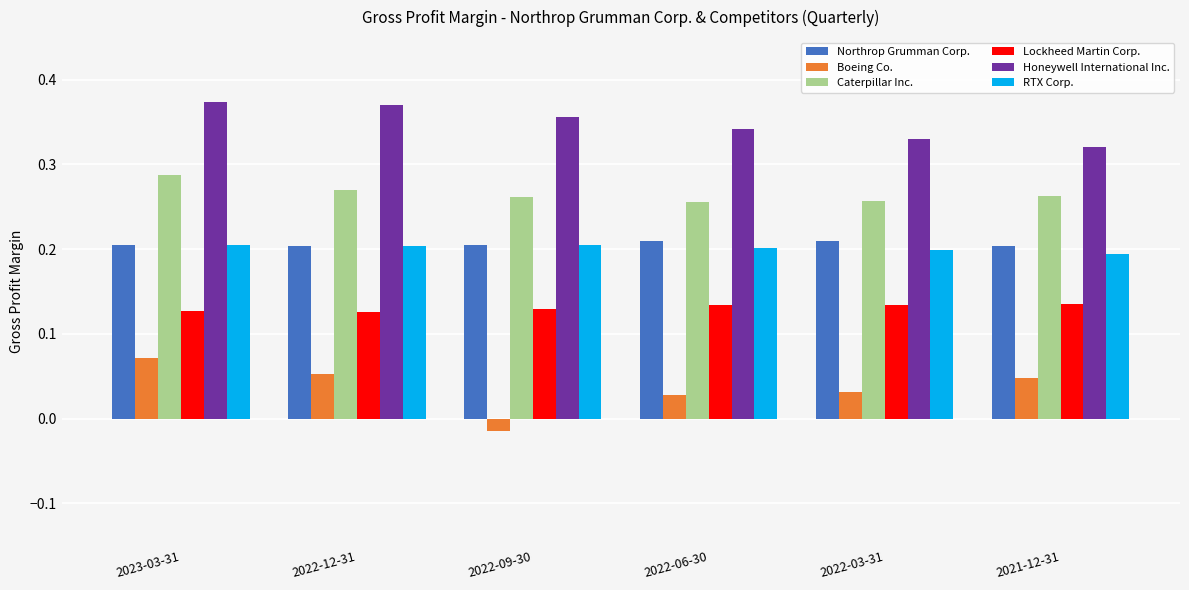

Which category has the lowest value across all series?

2022-09-30